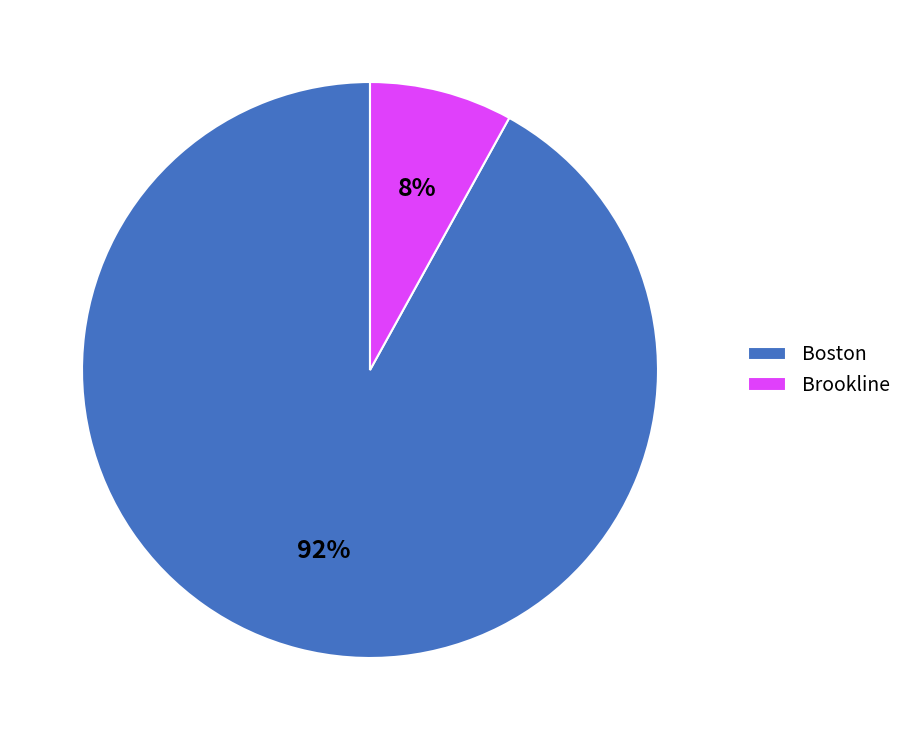

To the nearest percent, what is the difference between the largest and smallest slice percentages?

84%